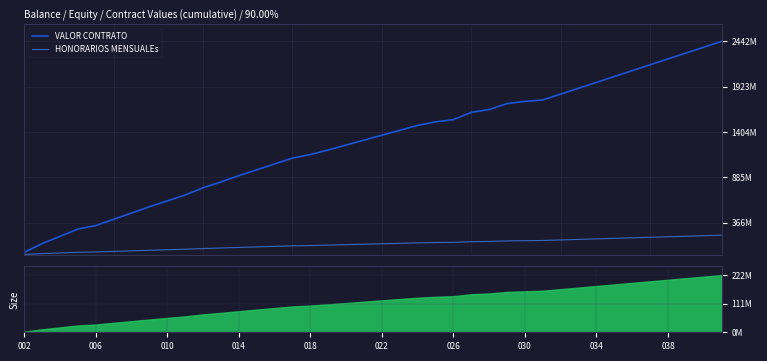

At 018, list the series in order from largest to smallest.

VALOR CONTRATO, HONORARIOS MENSUALEs